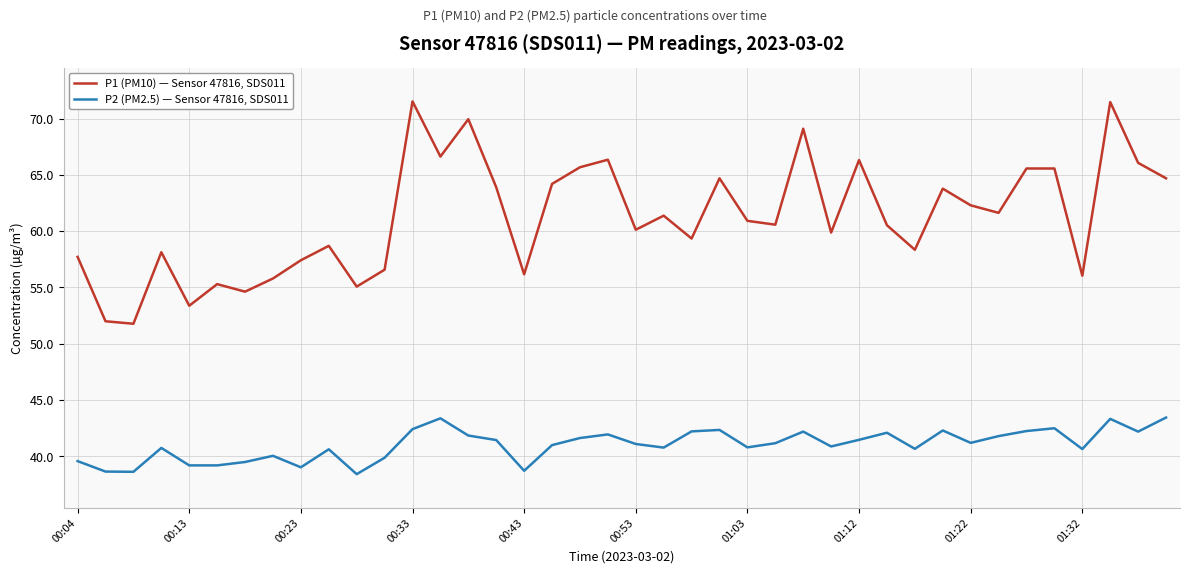

True or false: P1 (PM10) — Sensor 47816, SDS011 and P2 (PM2.5) — Sensor 47816, SDS011 intersect in this chart.

False